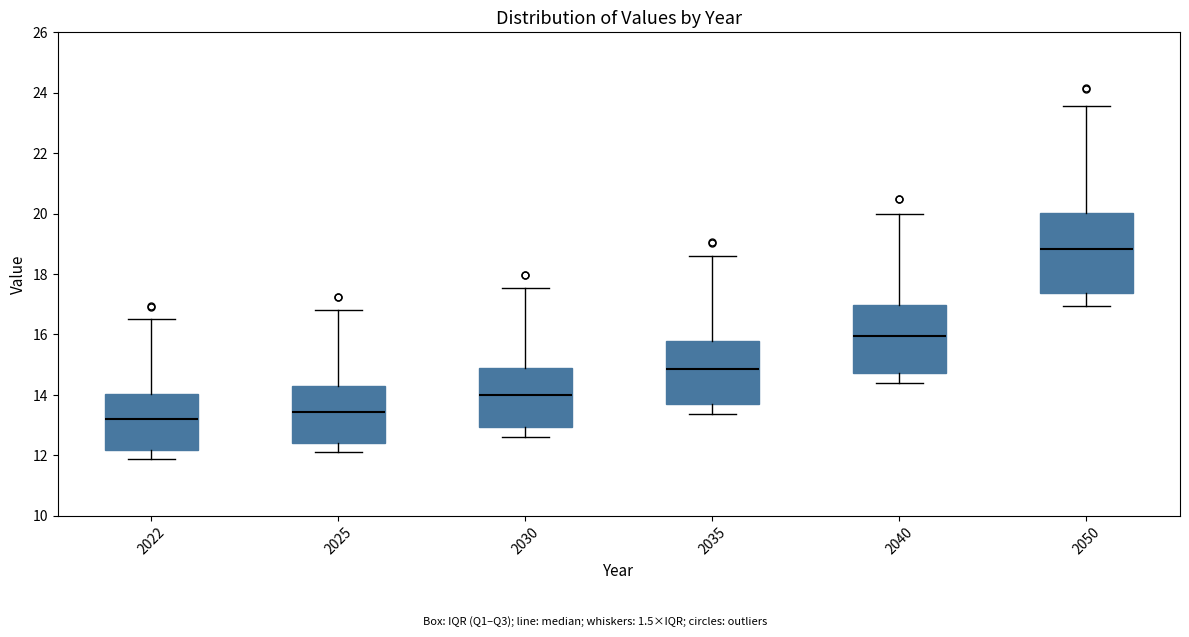

Which box has the lowest median line?

2022